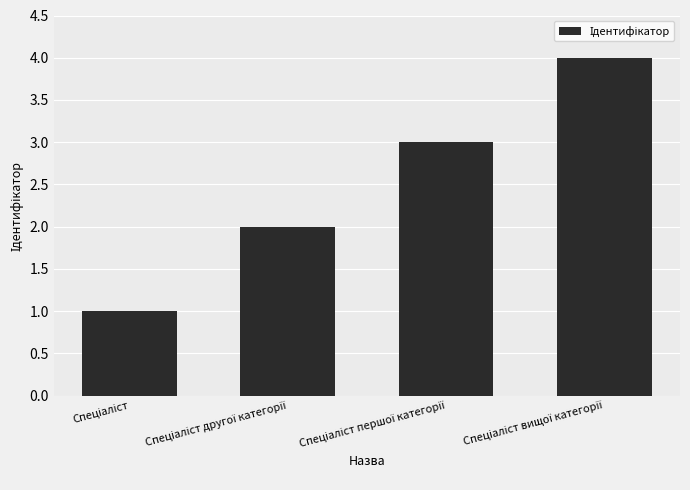

What is the sum of all values?

10